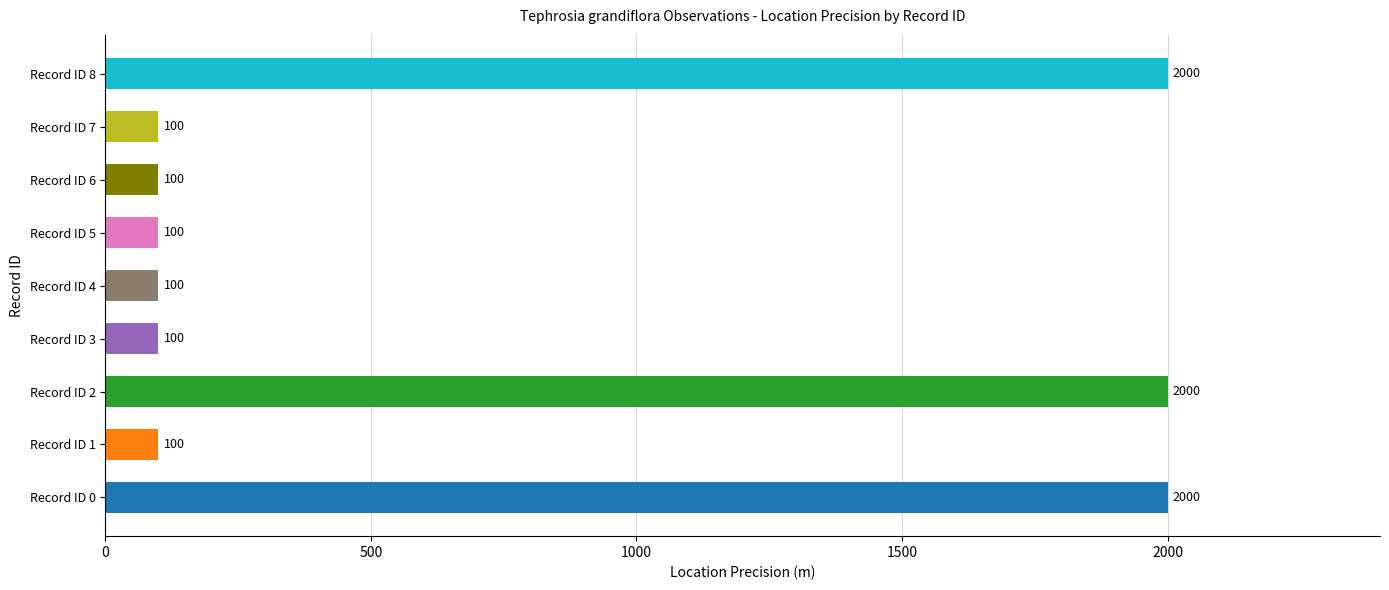

What is the smallest value displayed?

100